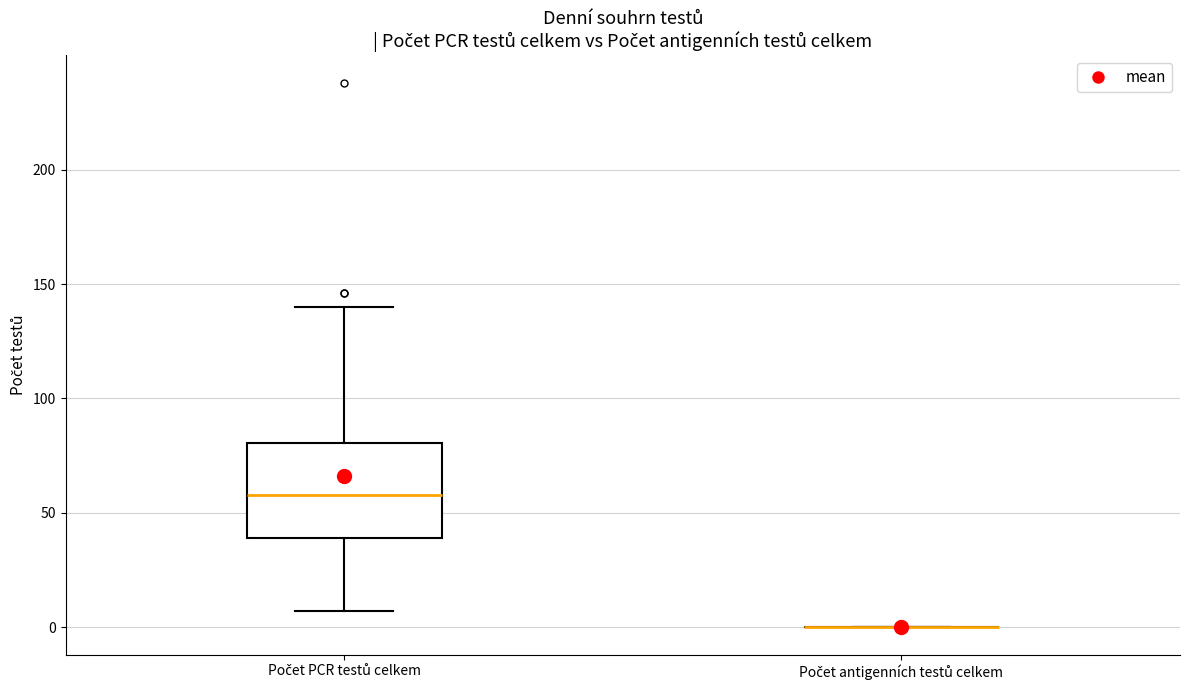

Where is the upper edge of the box for Počet PCR testů celkem on the y-axis? The values are not printed on the chart, so give them approximately, as read against the axis.

80